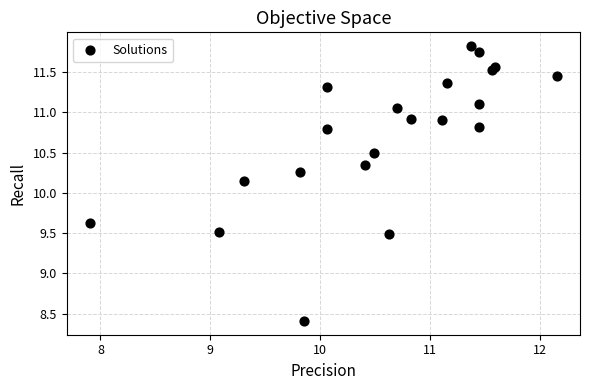

What is the range of X values (max minus min)?

4.2